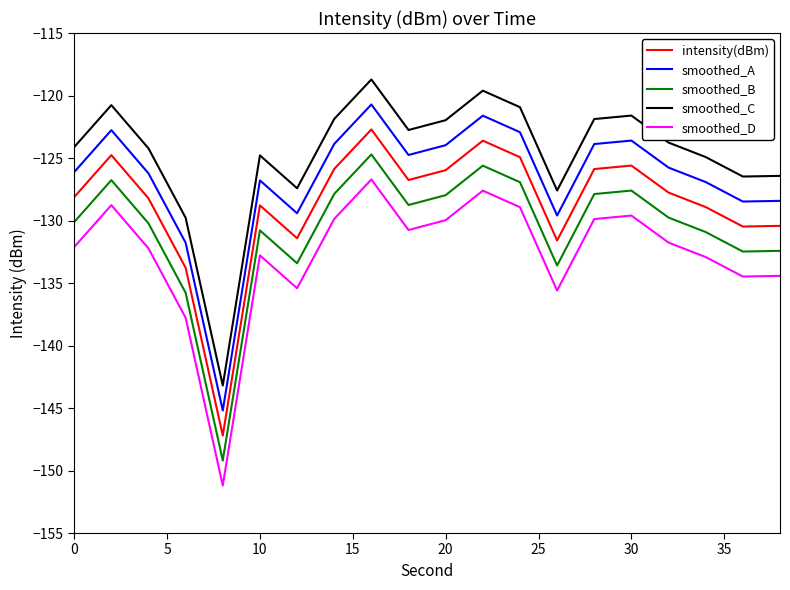

Rank the series by their maximum value, from lowest to highest.

smoothed_D, smoothed_B, intensity(dBm), smoothed_A, smoothed_C